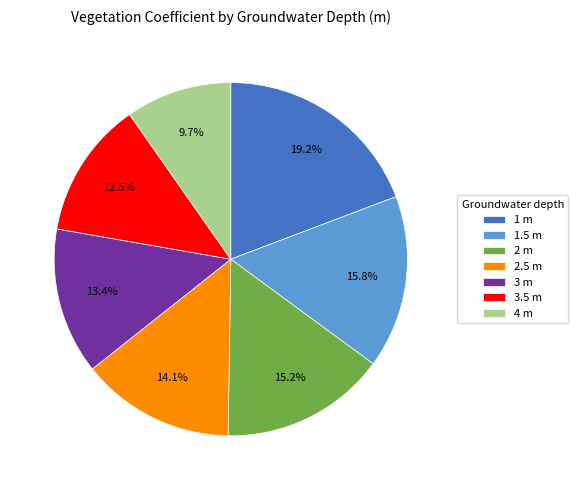

Rank the categories by value from highest to lowest.

1 m, 1.5 m, 2 m, 2.5 m, 3 m, 3.5 m, 4 m